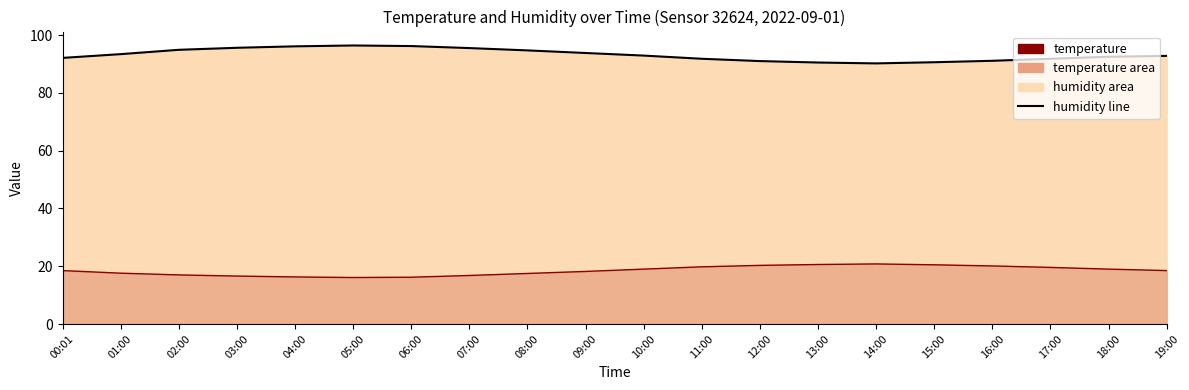

Where is humidity nearest to the value 93?

10:00